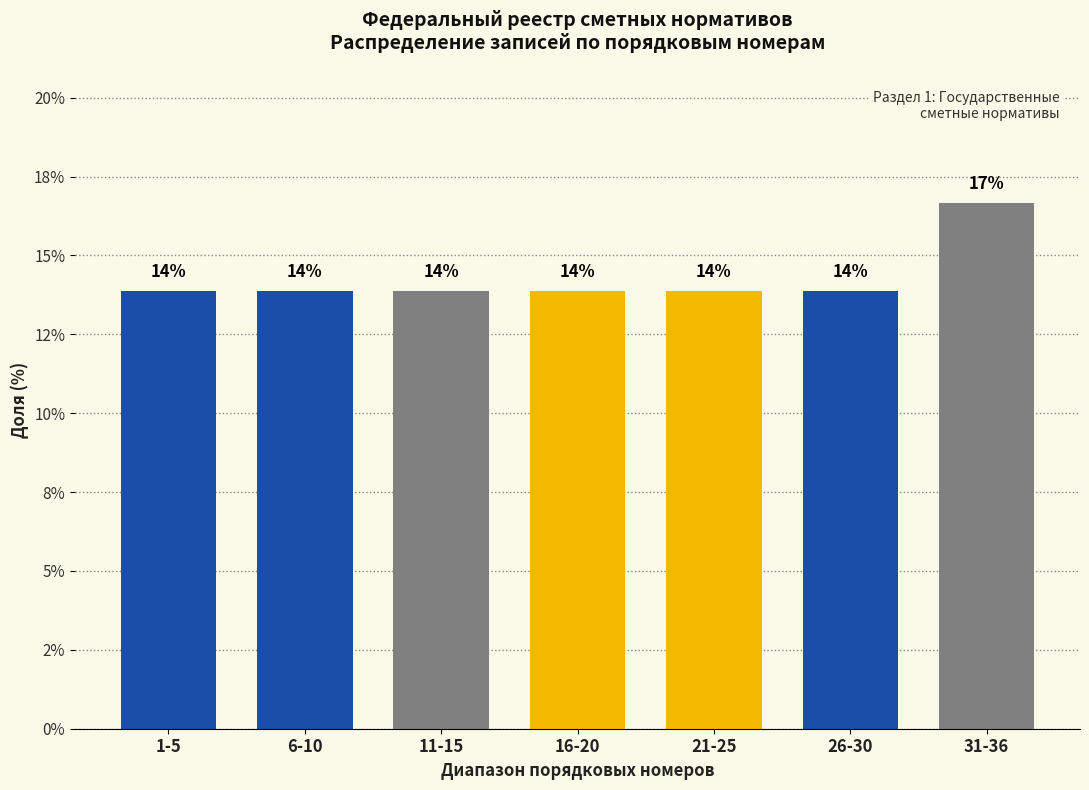

Are the bars horizontal?

No